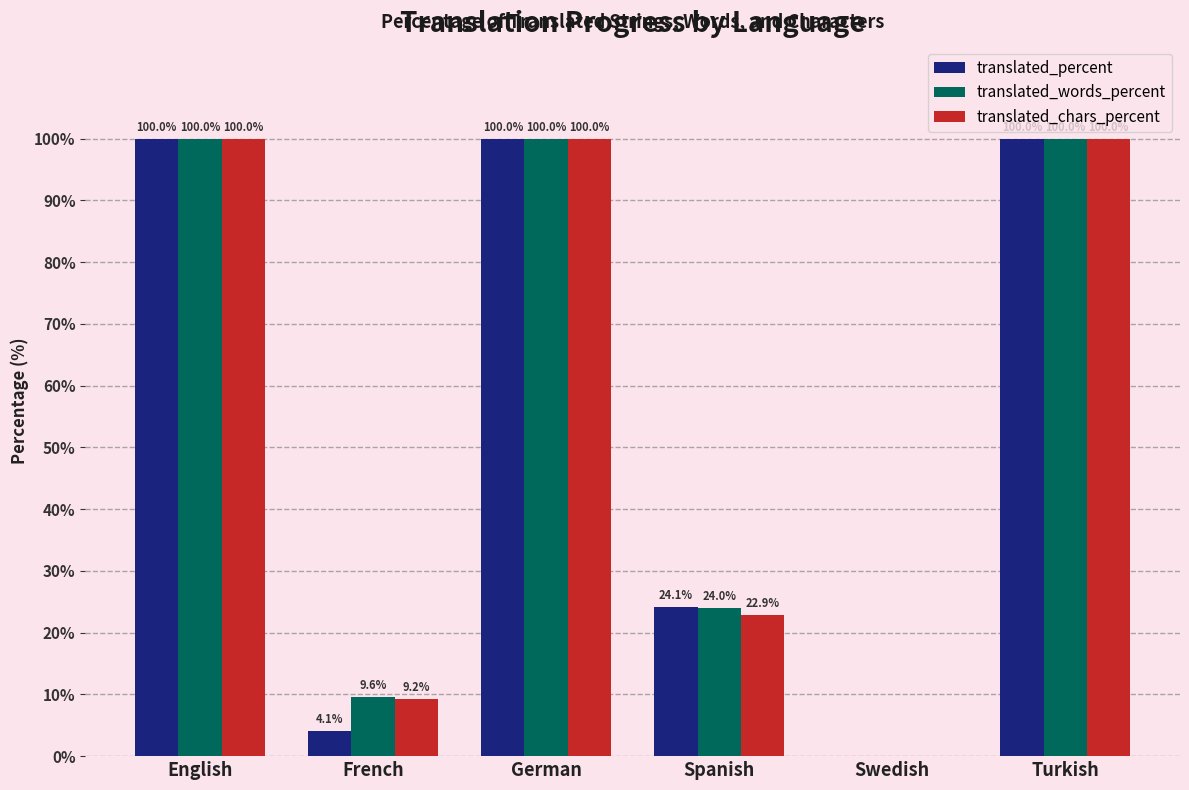

Are the bars horizontal?

No